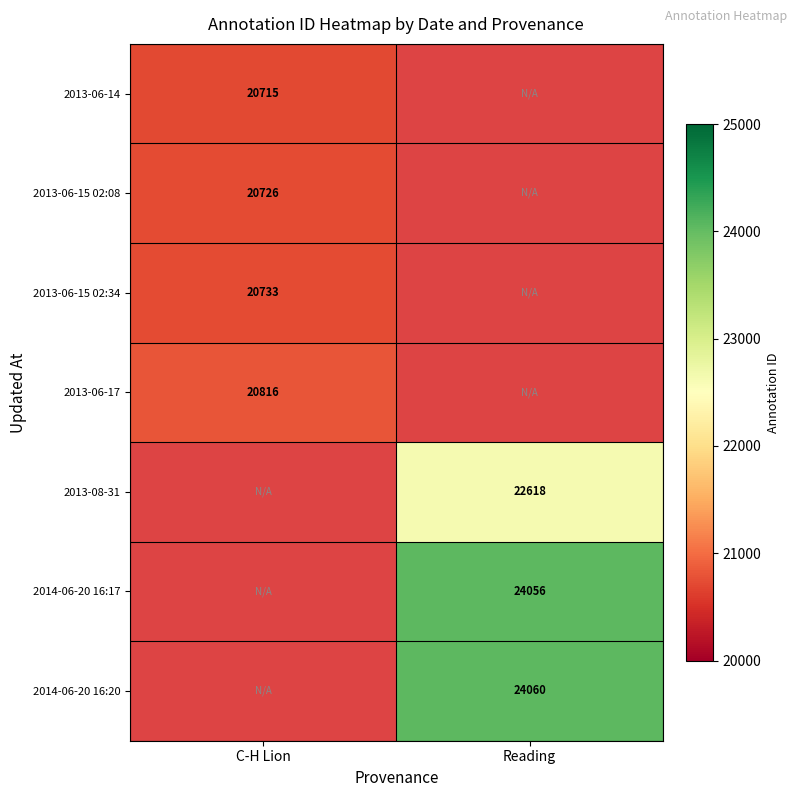

Is the value of 2014-06-20 16:17 at Reading greater than the value of 2014-06-20 16:20 at Reading?

No